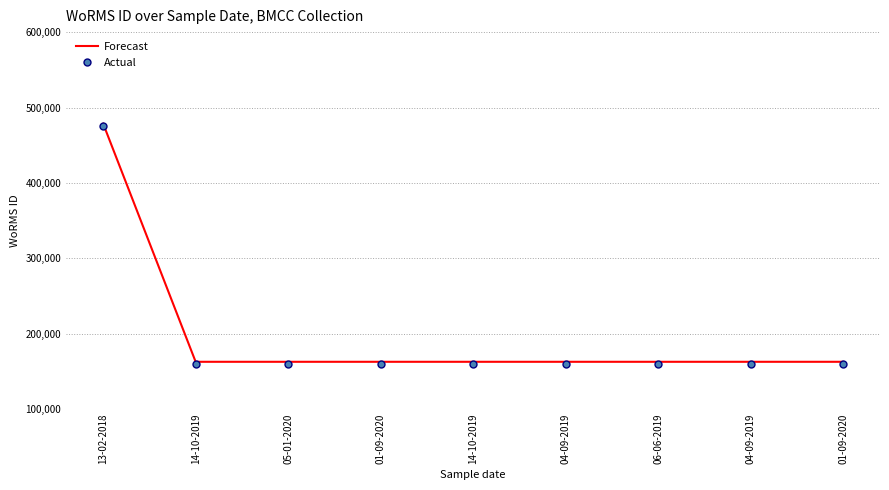

Which has a higher value, 13-02-2018 or 14-10-2019?

13-02-2018